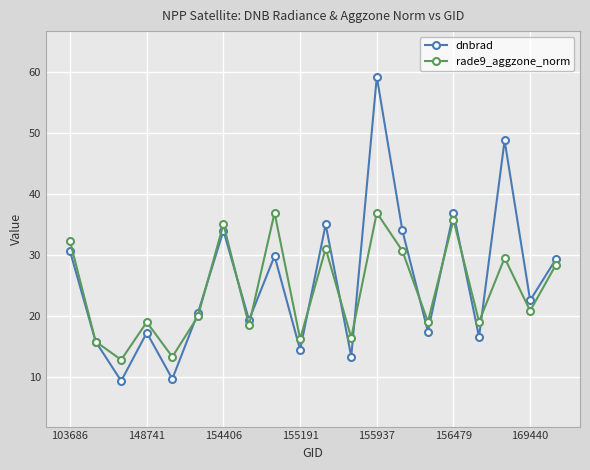

Rank the series by their maximum value, from lowest to highest.

rade9_aggzone_norm, dnbrad